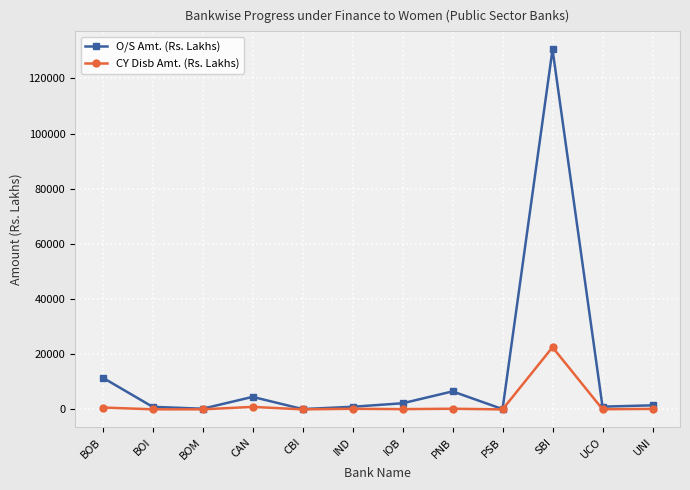

Which series changed the most between PSB and SBI?

O/S Amt. (Rs. Lakhs)